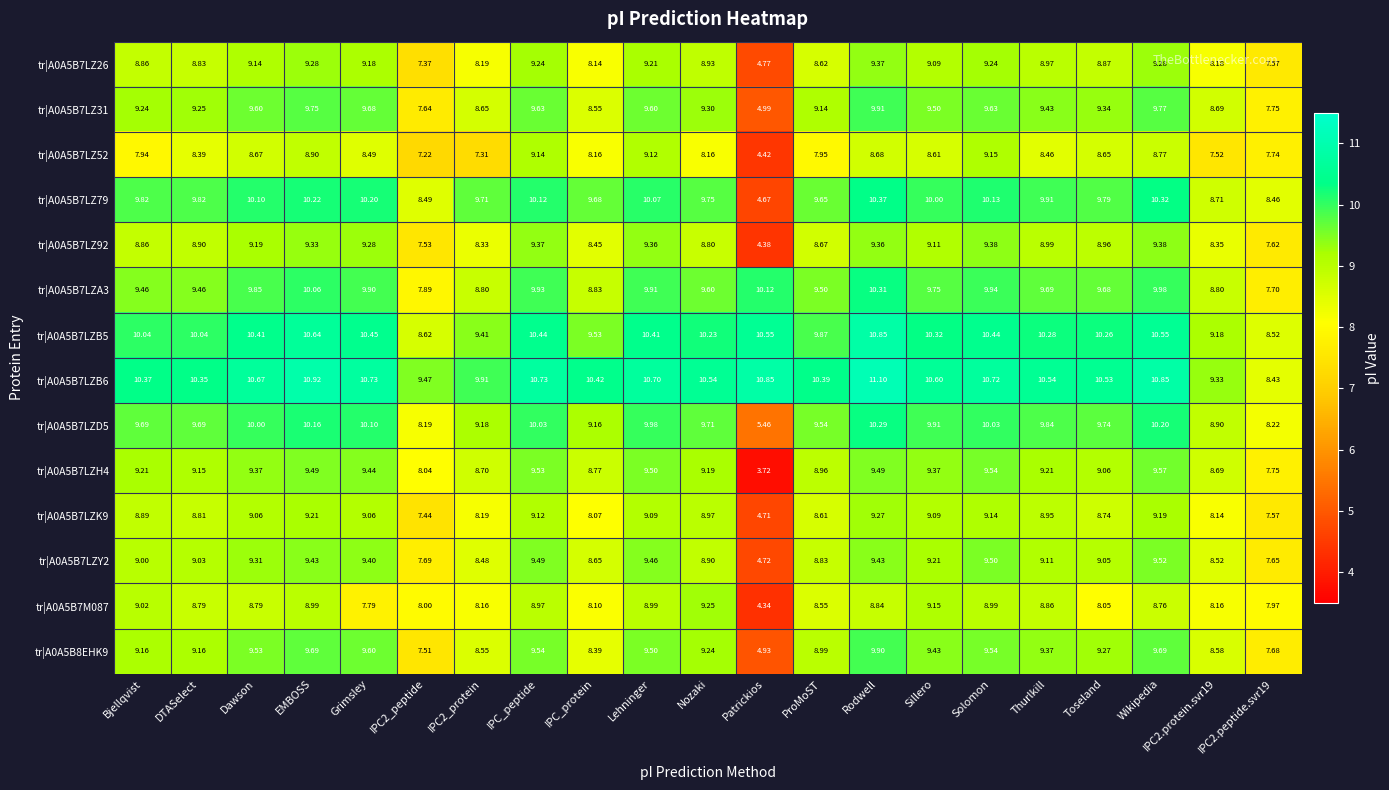

What is the greatest value displayed?

11.1